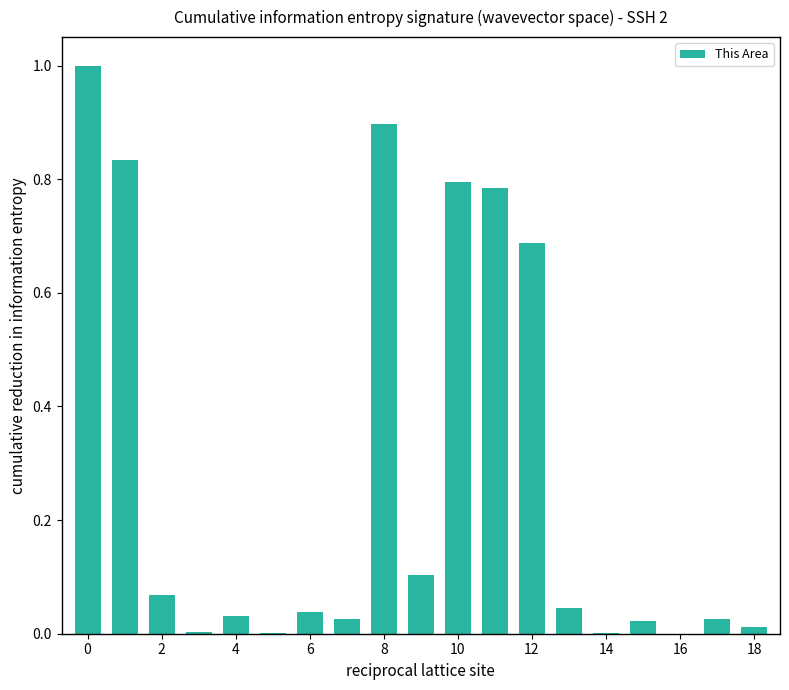

What is the greatest value displayed?

1.0